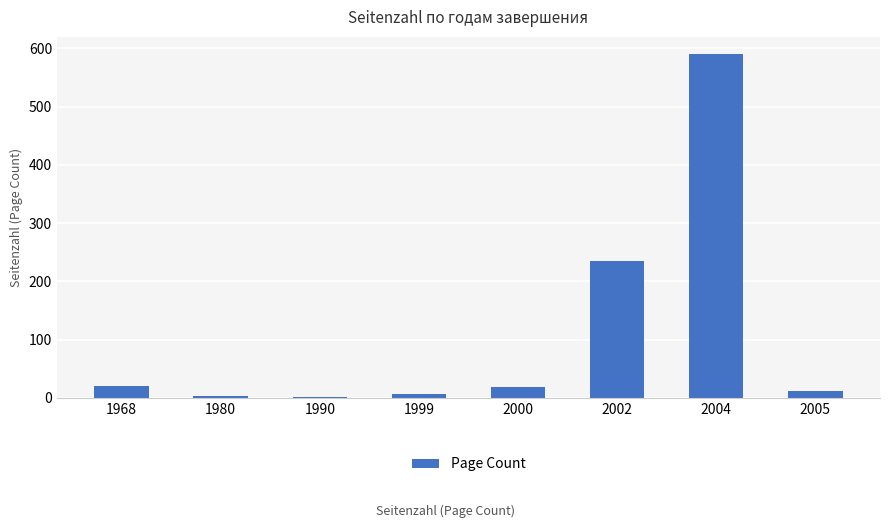

What is the sum of the values at 1980 and 1968?

24